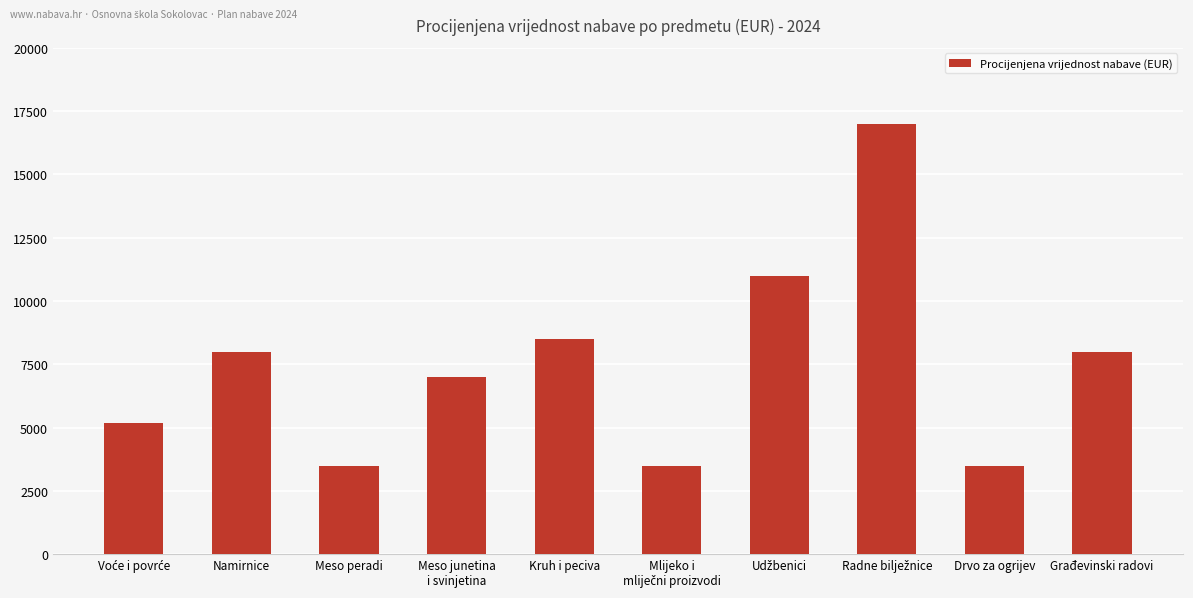

Reading right to left, transcribe all the data shown in this chart.

8000	3500	17000	11000	3500	8500	7000	3500	8000	5200